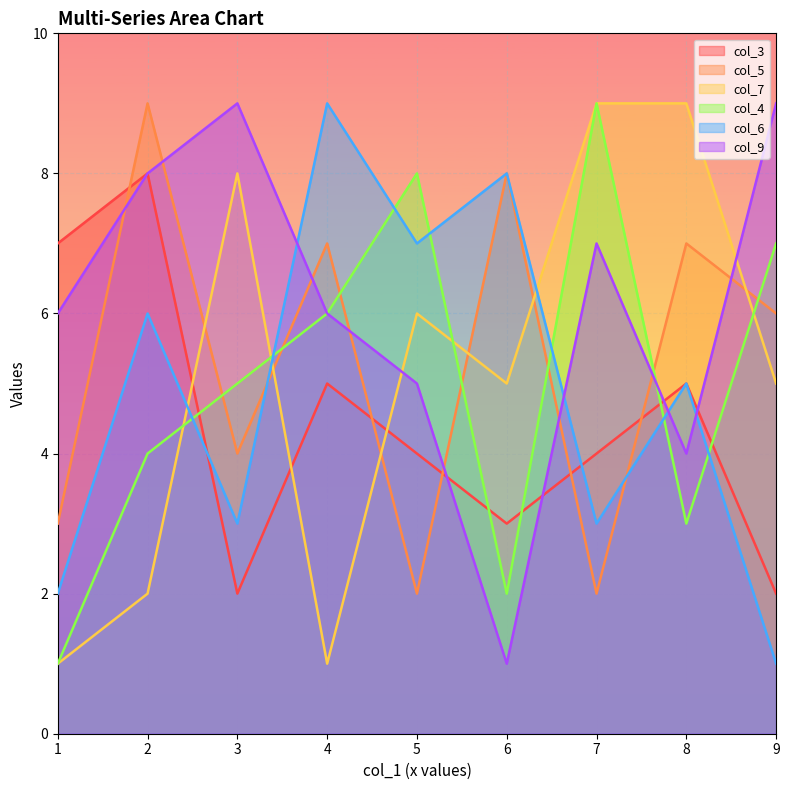

At which label does col_3 first exceed 4?

1